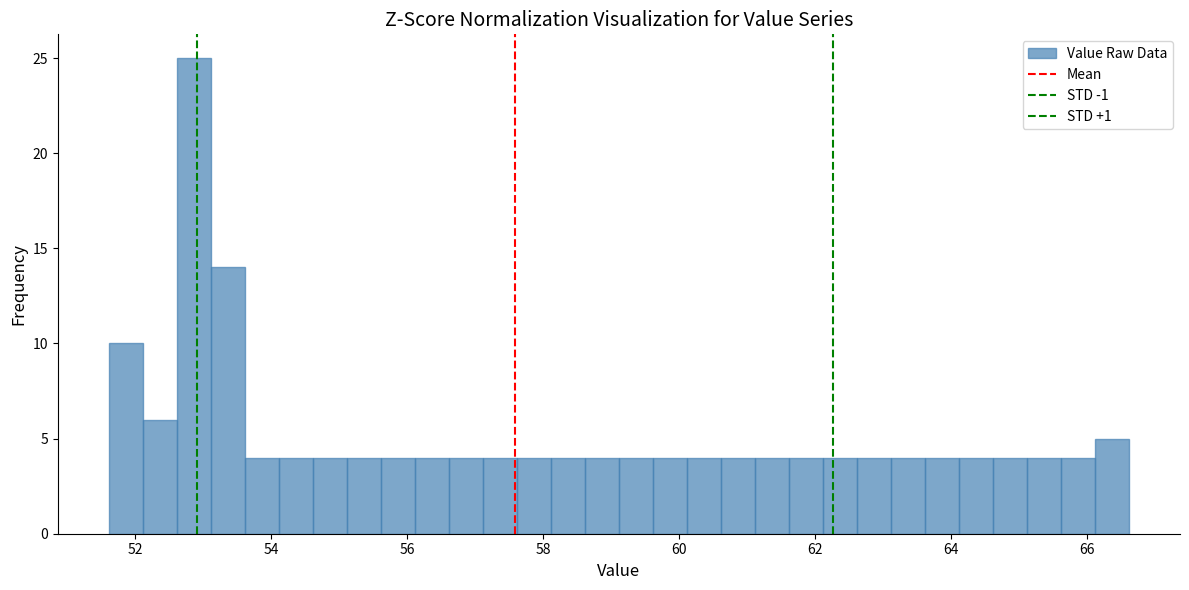

Around what value on the x-axis is the tallest bar? Give the approximate position of its centre, as read against the axis.

52.8